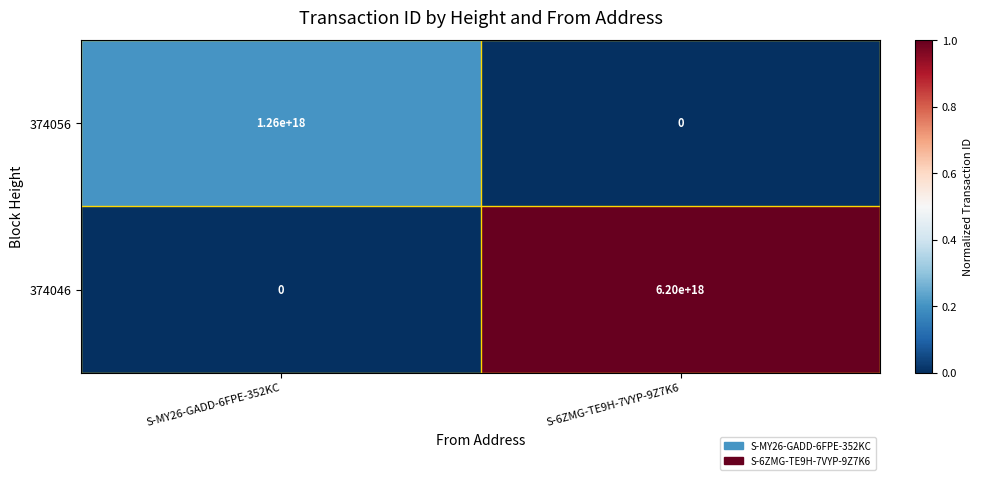

Where is 374056 nearest to the value 630000000000000000?

S-MY26-GADD-6FPE-352KC